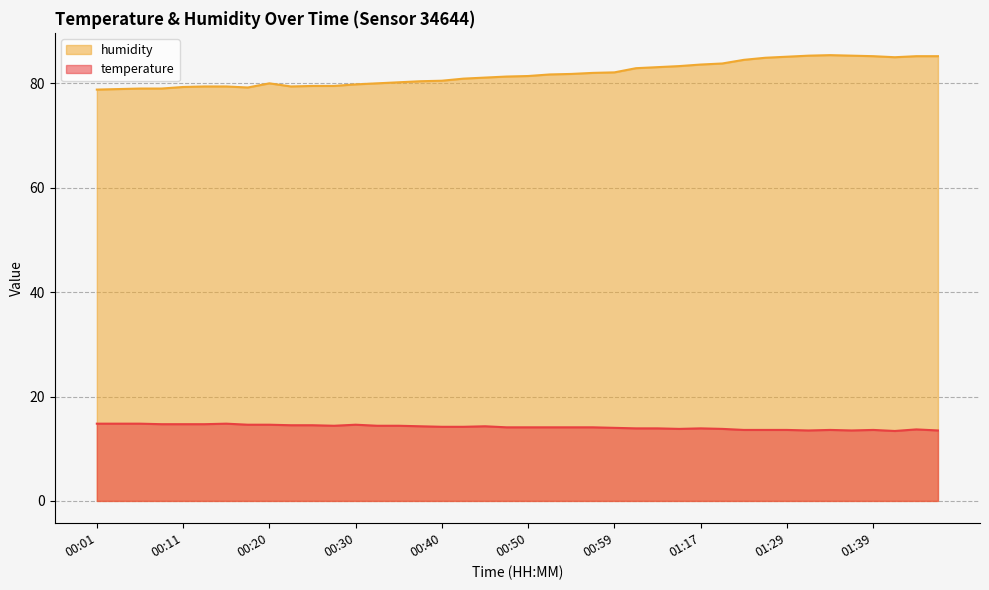

What is the difference between the highest and lowest values at 01:39?

71.6